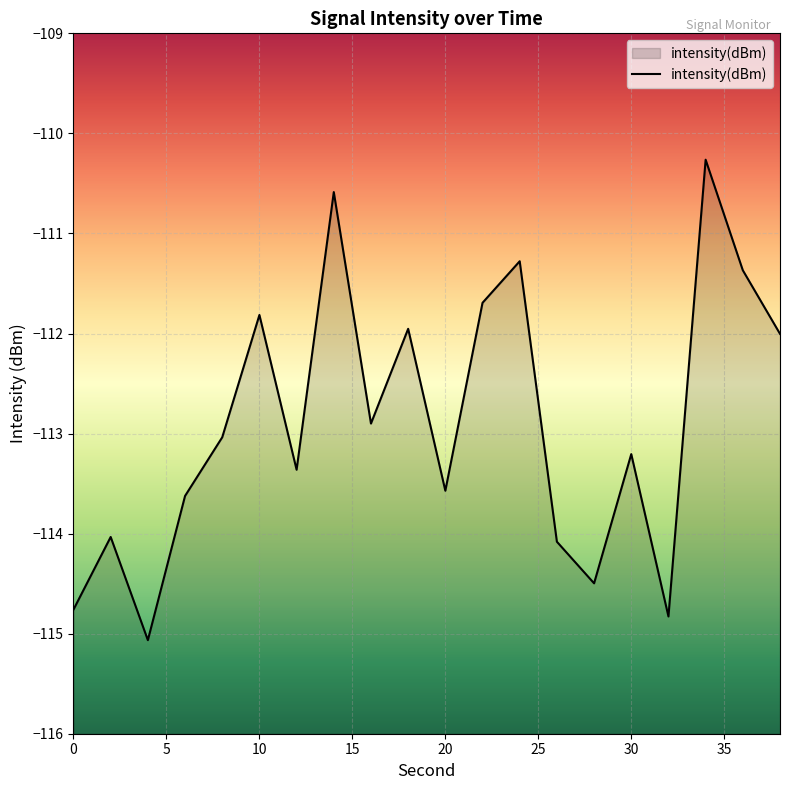

What is the approximate value at 6?

-113.6